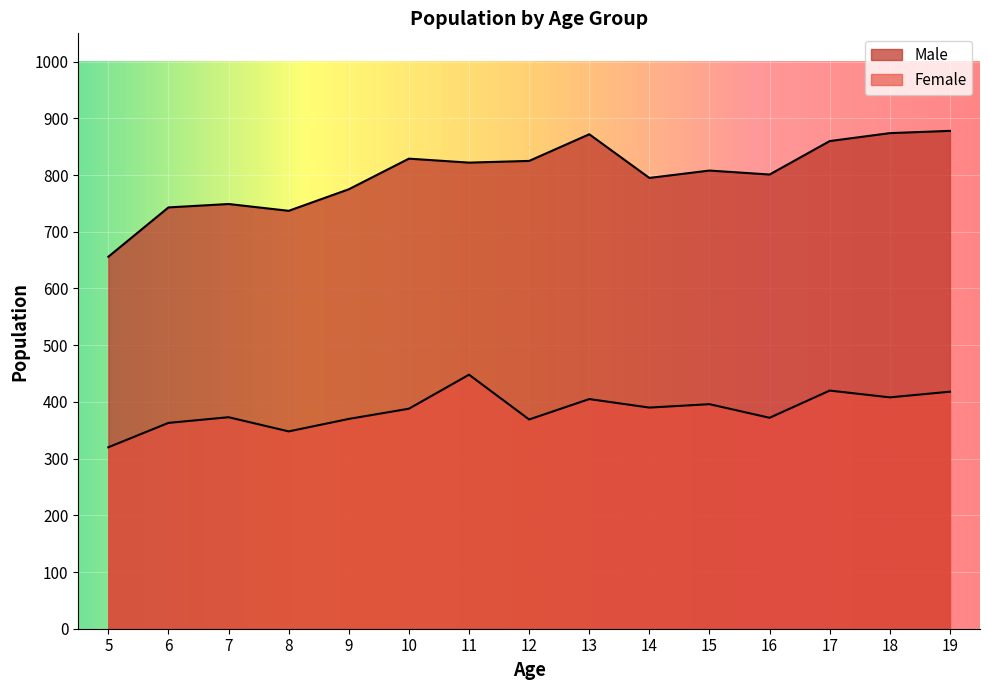

The value of Male at 19 is 878. True or false?

True